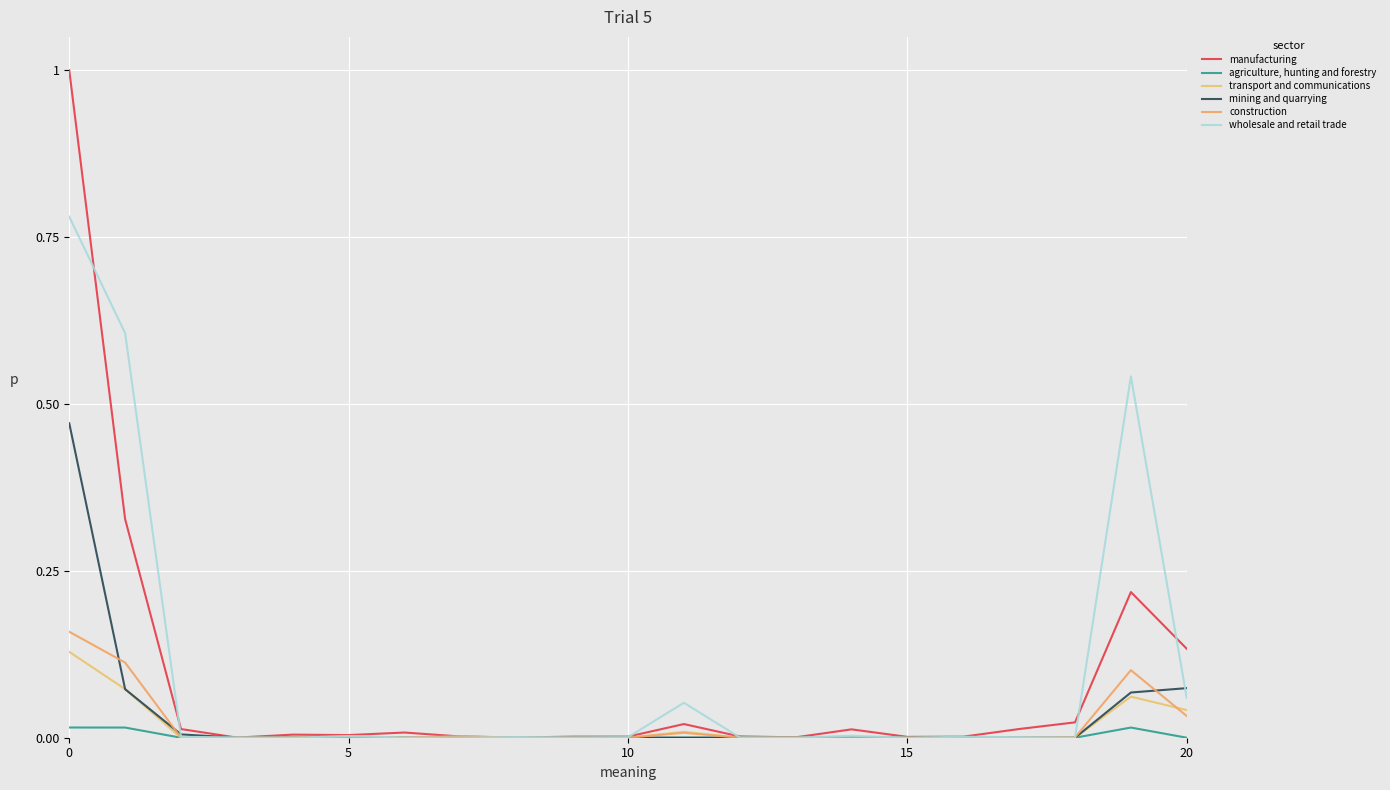

How many lines are shown in the chart?

6